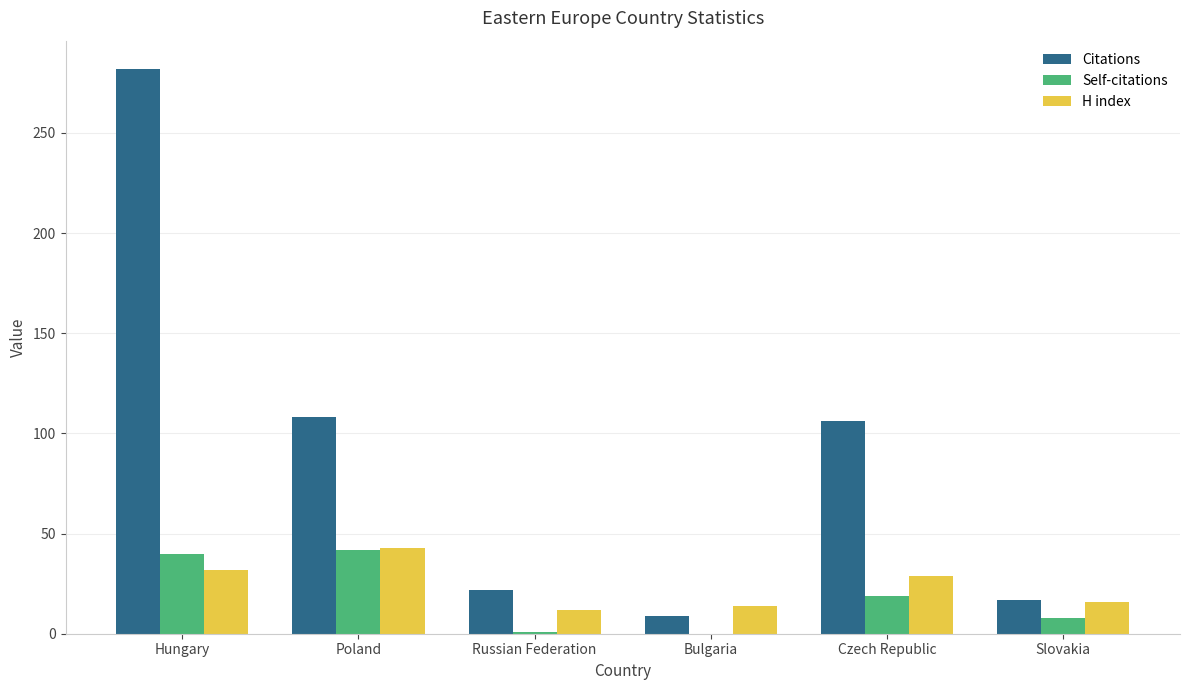

What is the sum of all H index values?

146